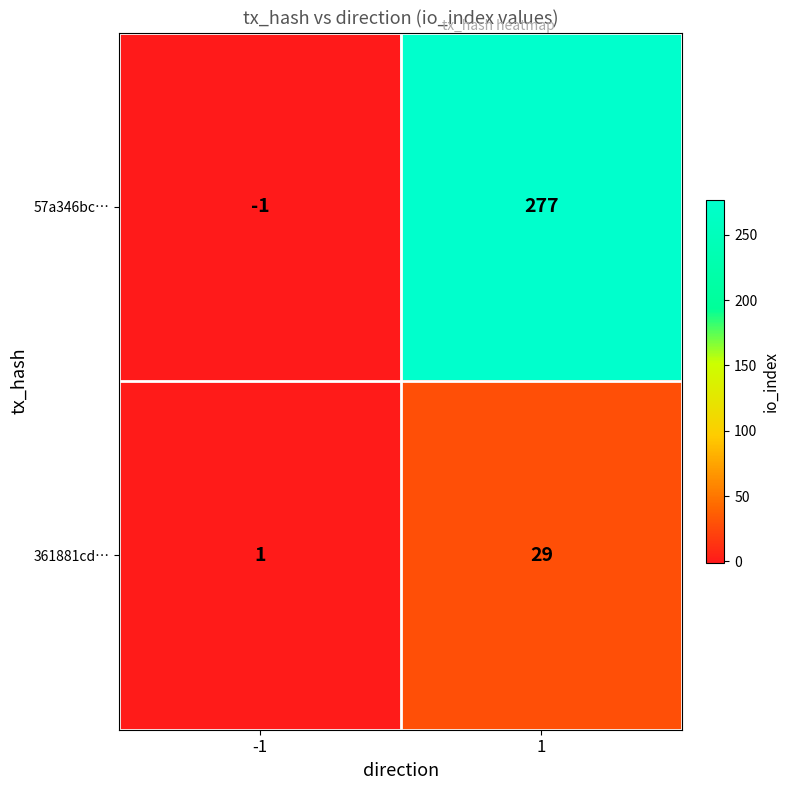

How many data points does each series have?

2